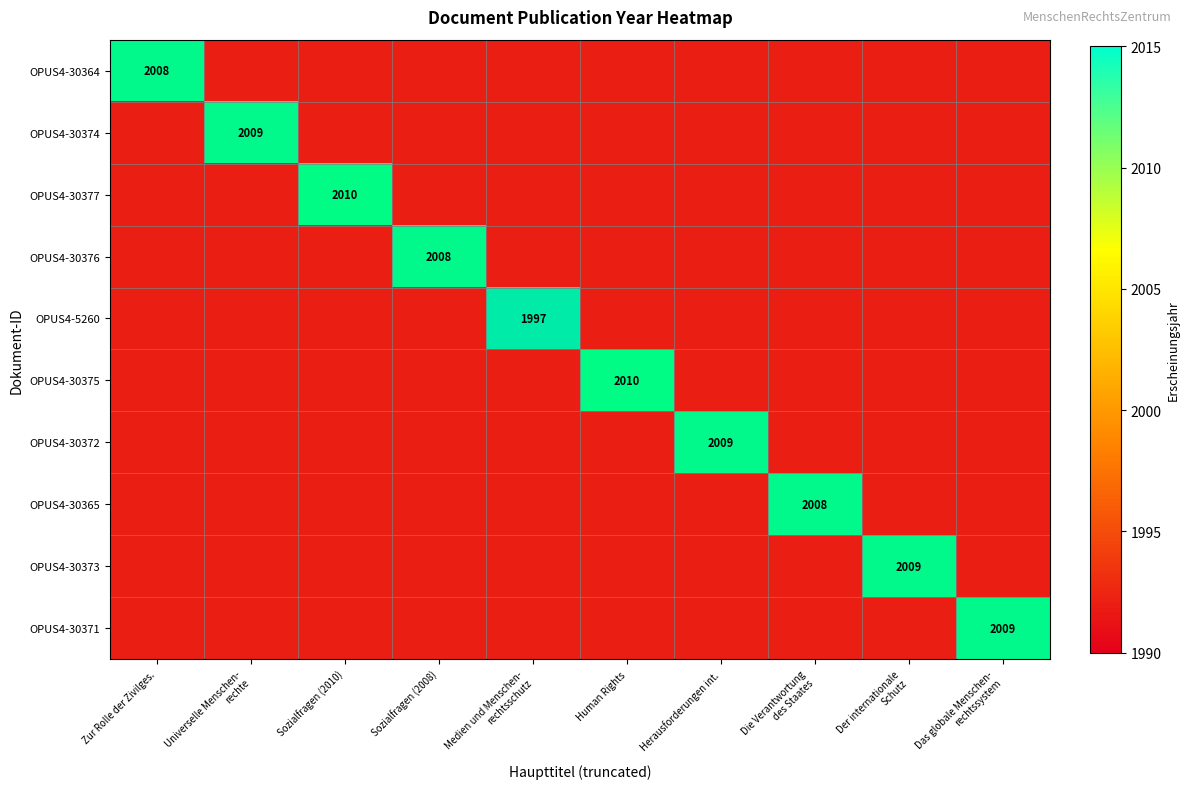

Which category has the lowest value across all series?

Medien und Menschen-
rechtsschutz